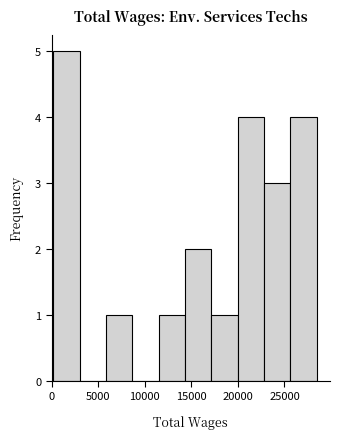

Reading left to right, list every bar in this chart as the range it spans on the x-axis followed by its height. Neither the bar edges nor the heights are printed on the chart, so give them approximately, as read against the axes.

0 to 3000: 5
3000 to 6000: 0
6000 to 8500: 1
8500 to 11500: 0
11500 to 14500: 1
14500 to 17000: 2
17000 to 20000: 1
20000 to 23000: 4
23000 to 25500: 3
25500 to 28500: 4